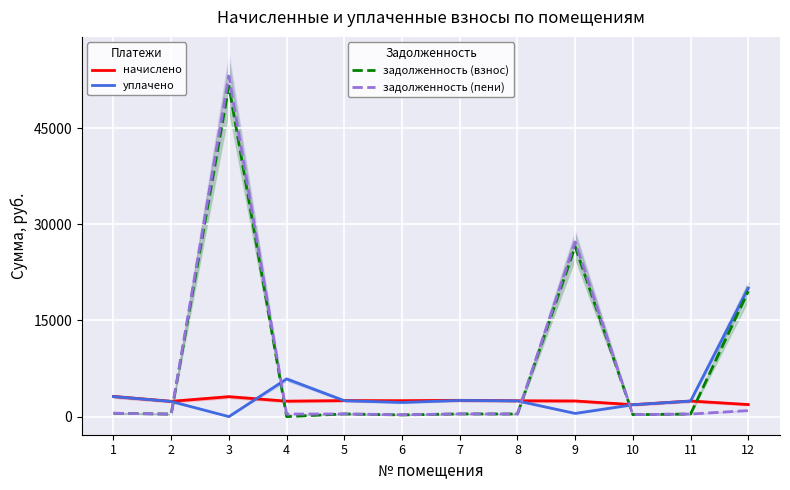

True or false: задолженность (взнос) has more than 2 interior local peaks.

True